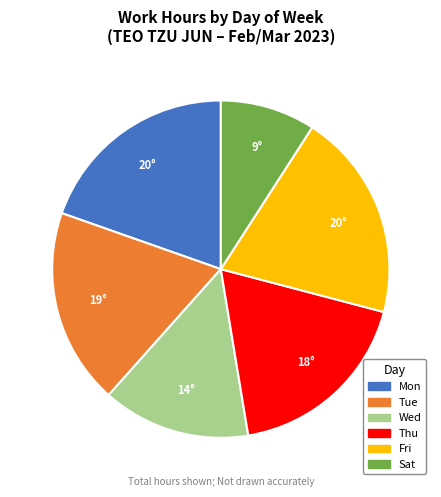

Does any single category account for the majority?

No